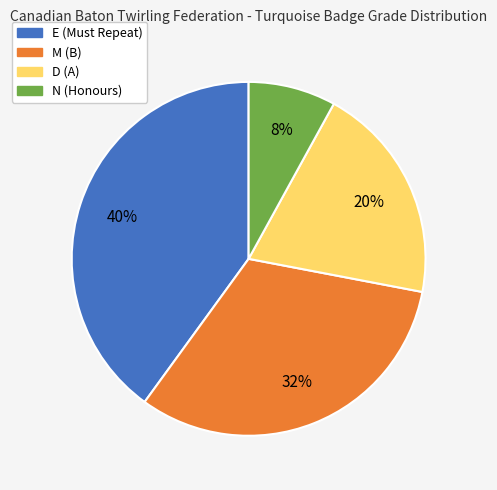

Does D (A) account for over 50% of the chart?

No